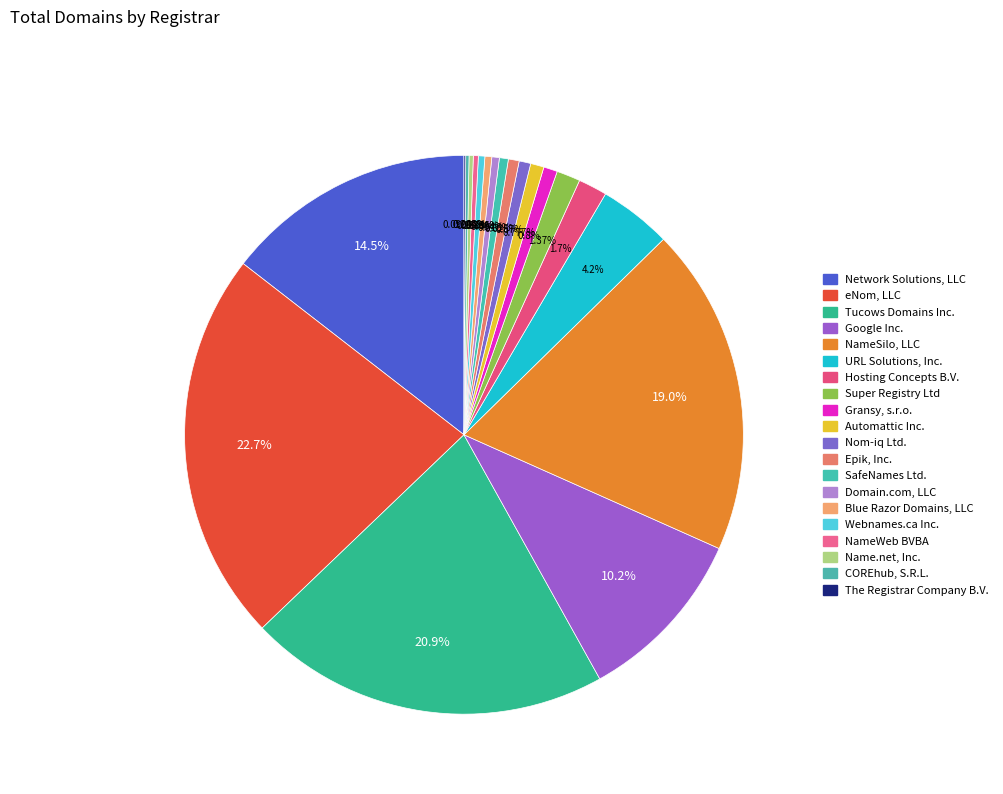

What percentage is the Tucows Domains Inc. slice, to the nearest percent?

21%